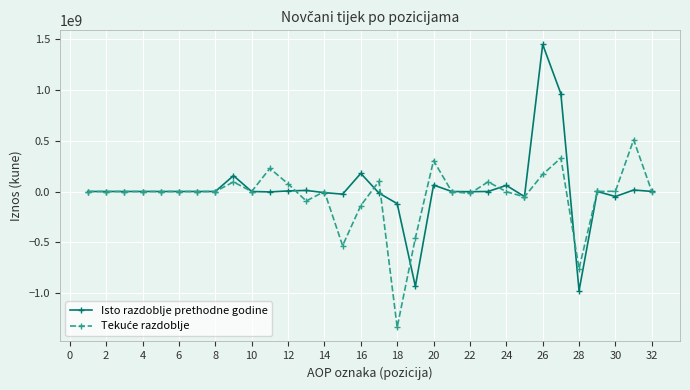

Which series has the largest range (max minus min)?

Isto razdoblje prethodne godine